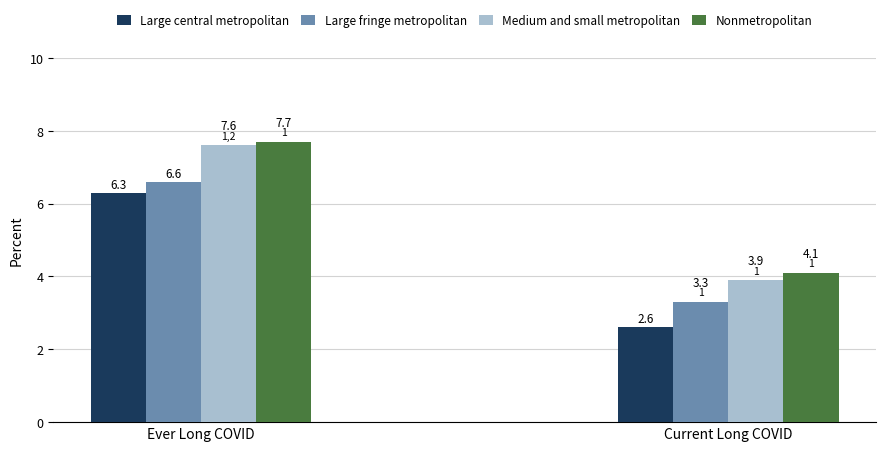

How many bars are there in each group?

4